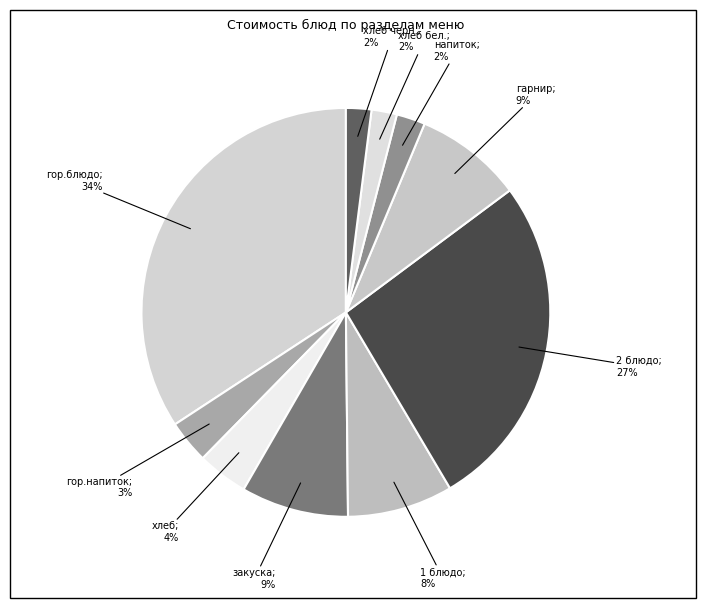

Count the number of slices in the pie.

10